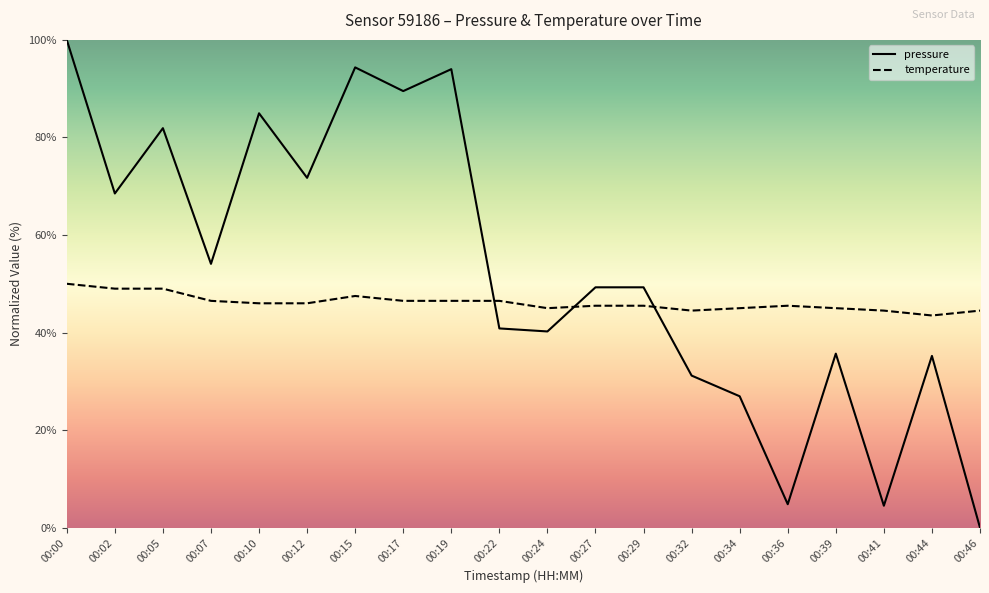

True or false: pressure and temperature intersect in this chart.

True